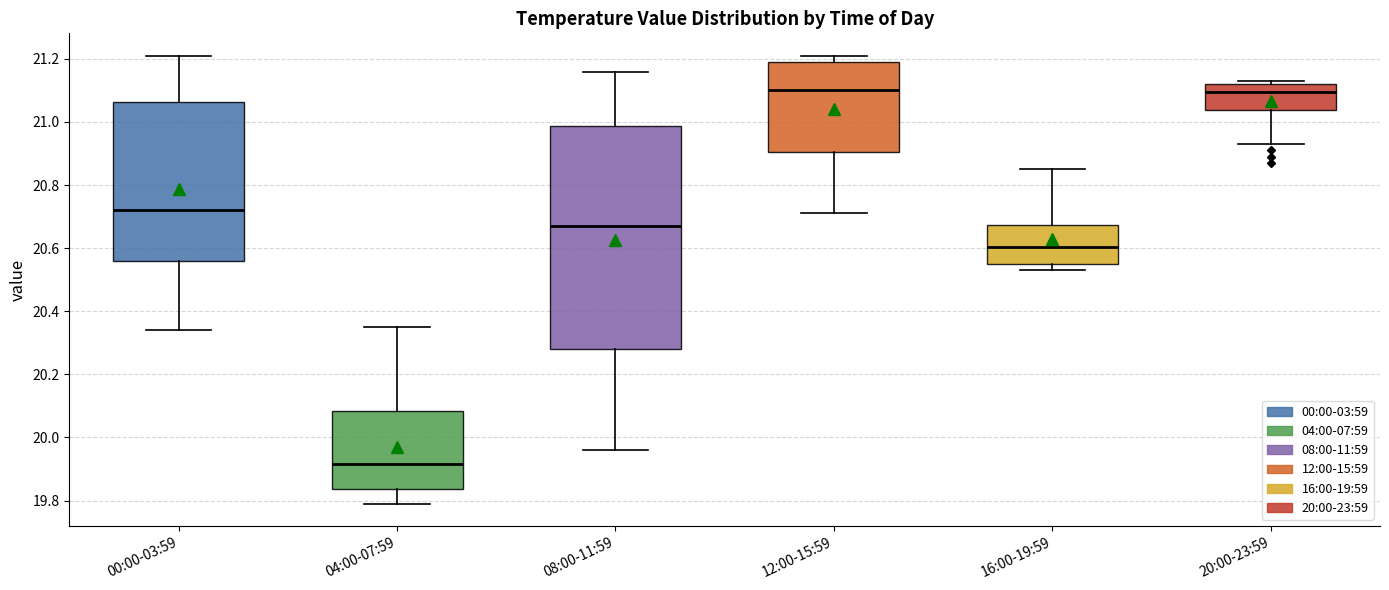

Reading left to right, transcribe this box plot: for each box, give where its median line is, the range the box spans, and where its two whiskers end, as read against the y-axis. The values are not printed on the chart, so give them approximately, as read against the axis.

00:00-03:59: median 20.72, box 20.56 to 21.06, whiskers 20.34 to 21.22
04:00-07:59: median 19.92, box 19.84 to 20.08, whiskers 19.80 to 20.36
08:00-11:59: median 20.68, box 20.28 to 20.98, whiskers 19.96 to 21.16
12:00-15:59: median 21.10, box 20.90 to 21.20, whiskers 20.72 to 21.22
16:00-19:59: median 20.60, box 20.56 to 20.68, whiskers 20.54 to 20.86
20:00-23:59: median 21.10, box 21.04 to 21.12, whiskers 20.94 to 21.14